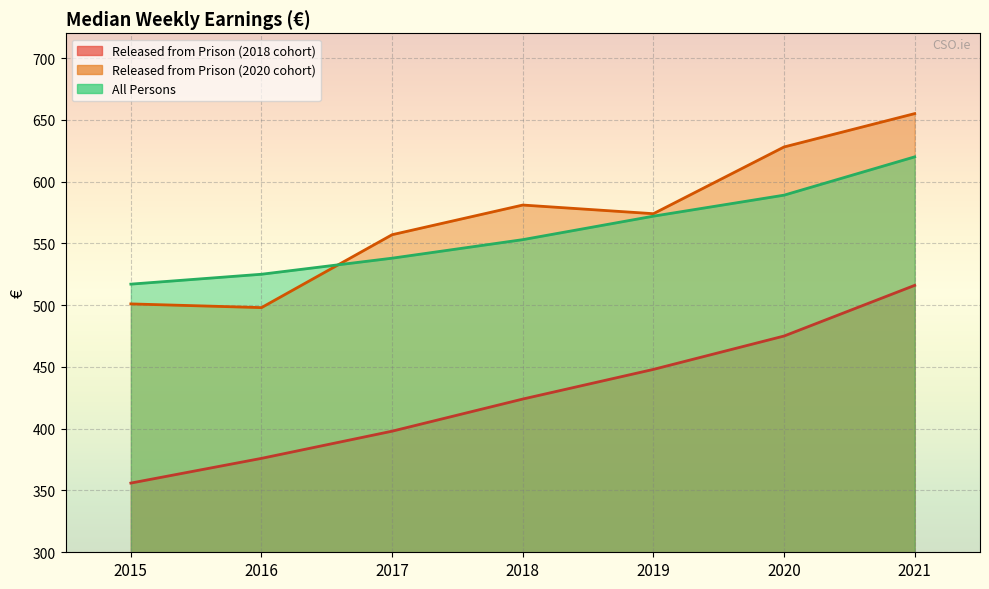

At which label does All Persons first exceed 553?

2019